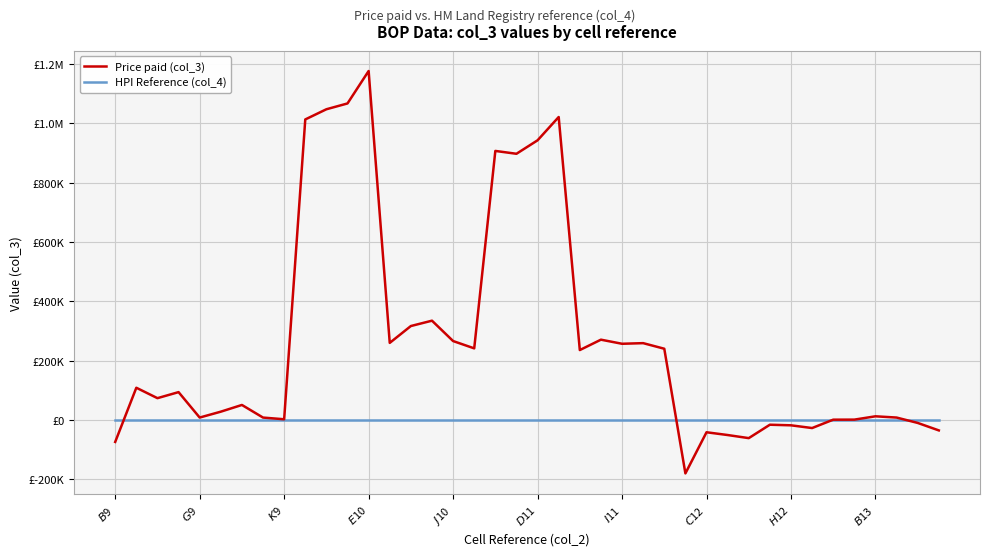

What are all the series names shown in the legend?

Price paid (col_3), HPI Reference (col_4)